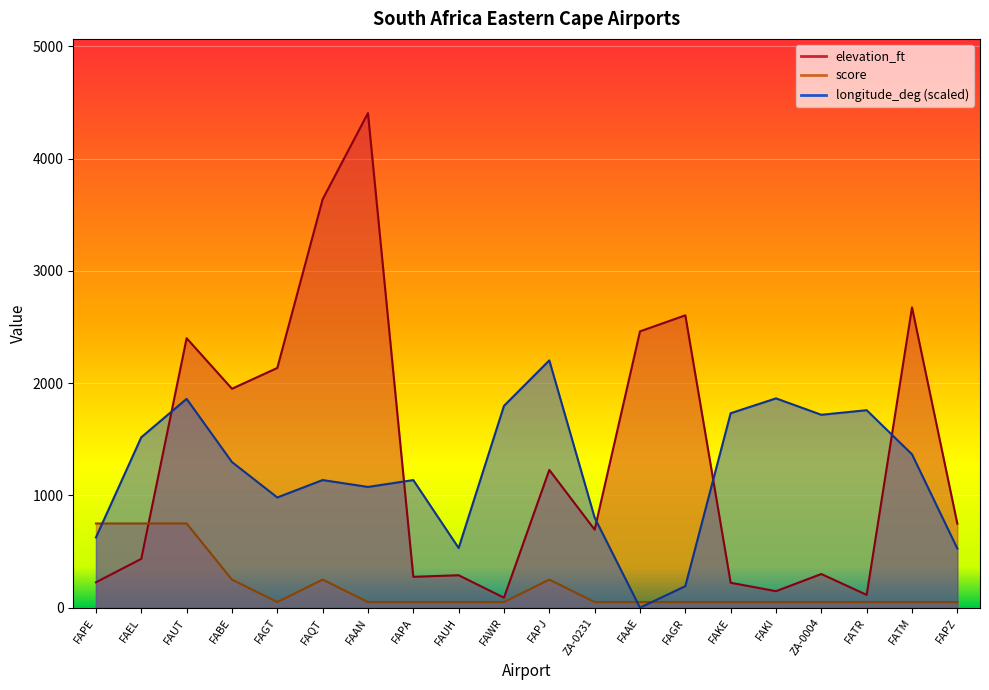

How many values in the elevation_ft series are below 748?

10